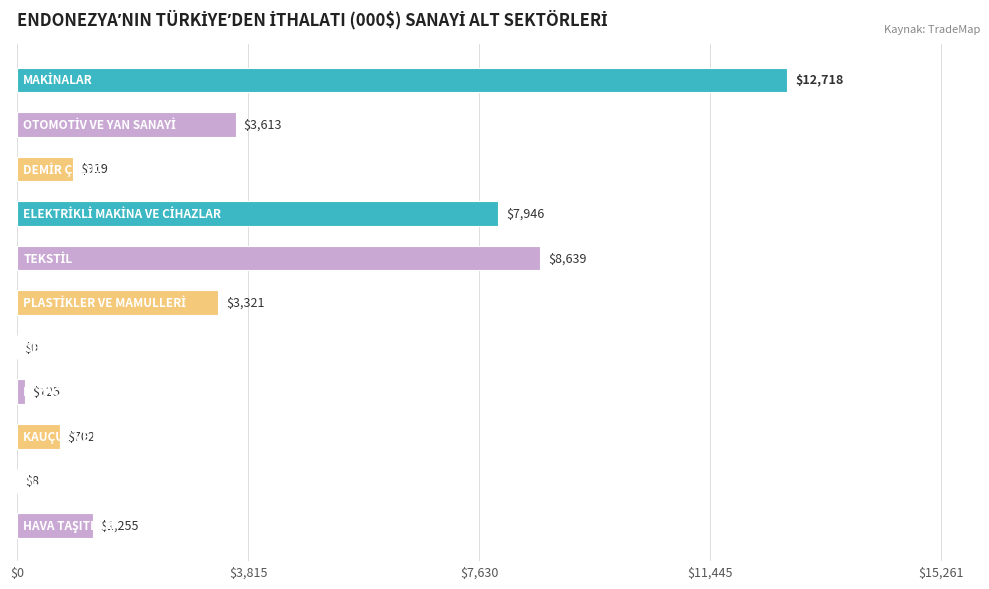

What is the maximum value shown in the chart?

12717.7